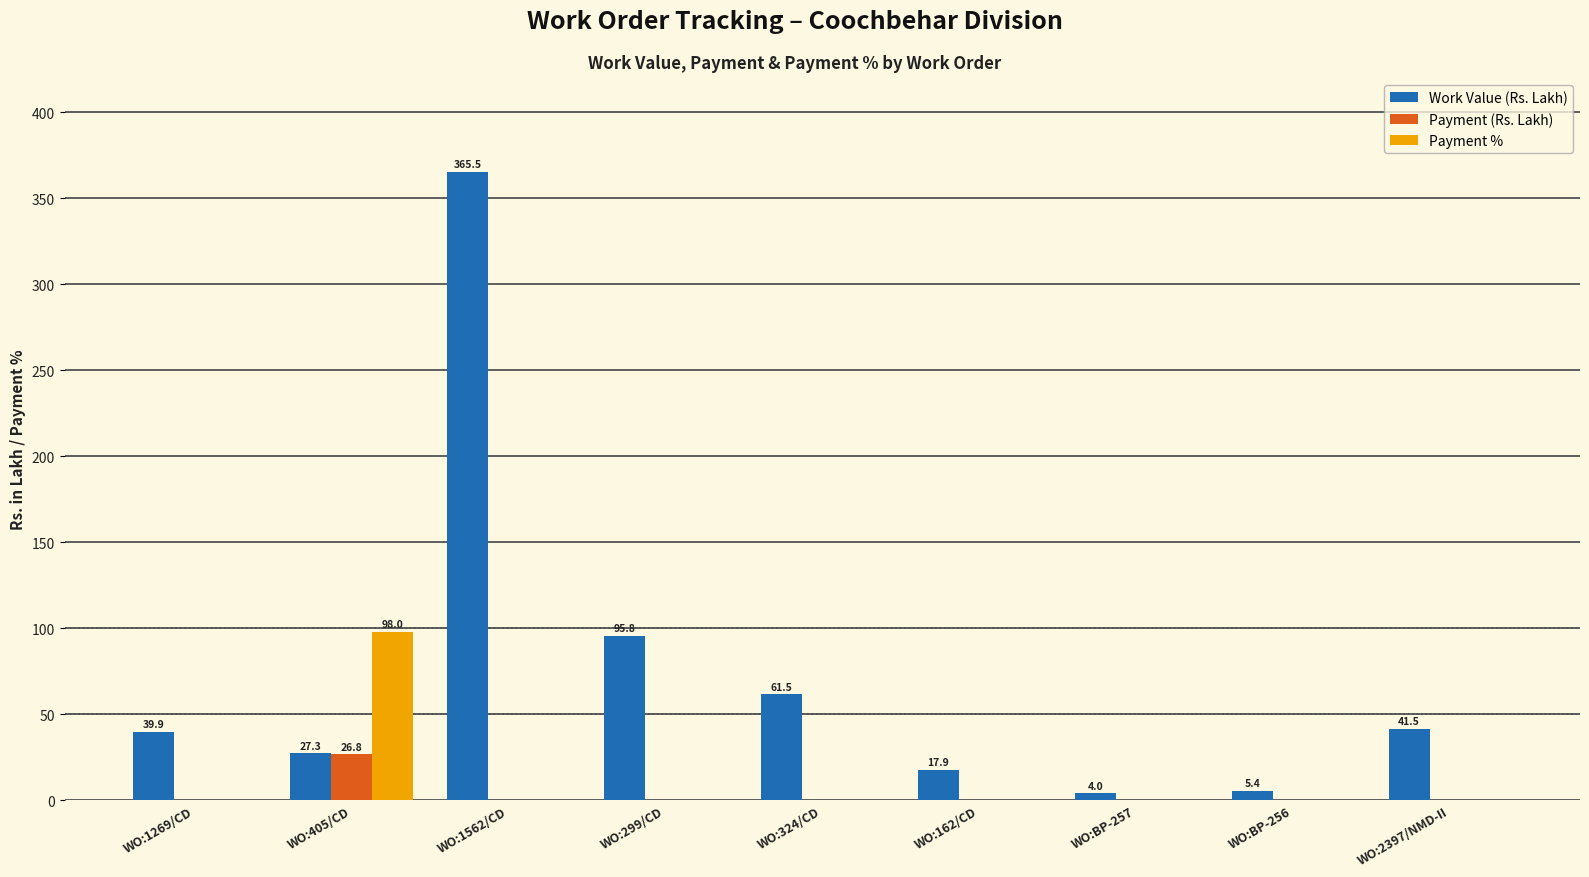

Are the bars grouped side by side (vs. stacked)?

Yes